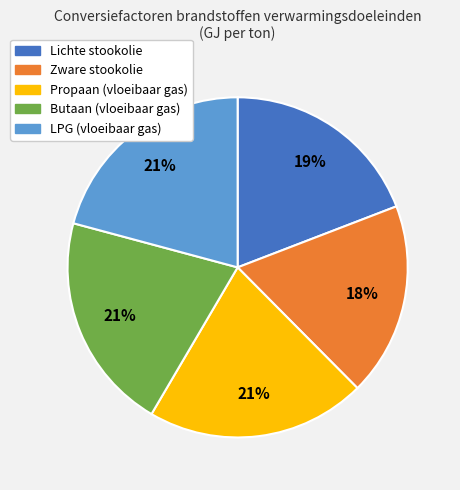

Is the sum of LPG (vloeibaar gas) and Propaan (vloeibaar gas) greater than half?

No